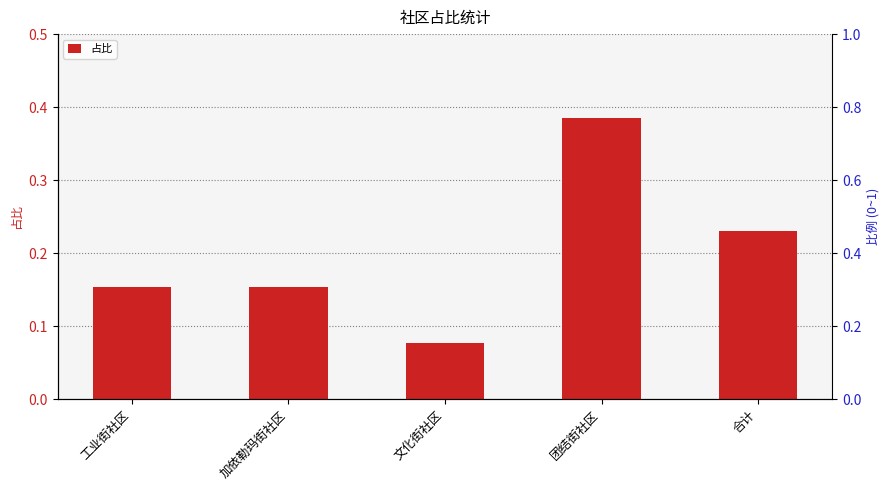

What is the value of the 1st bar from the left?

0.2